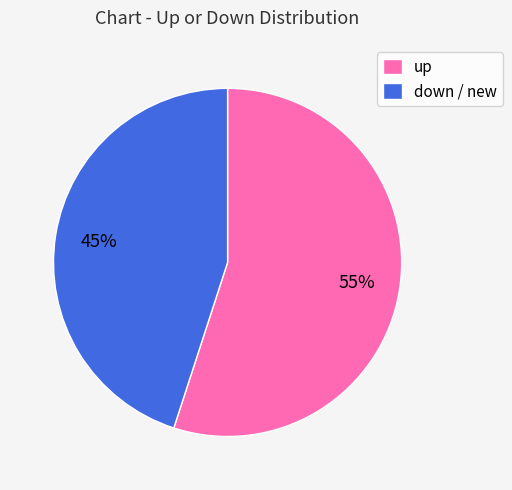

How many segments does this pie chart have?

2